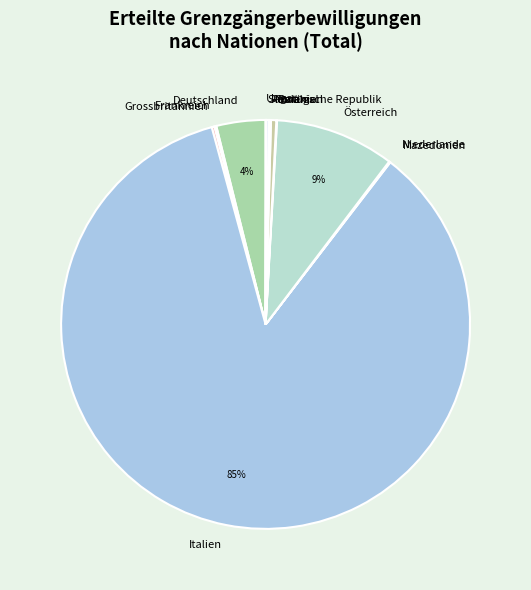

Which slice is the largest?

Italien